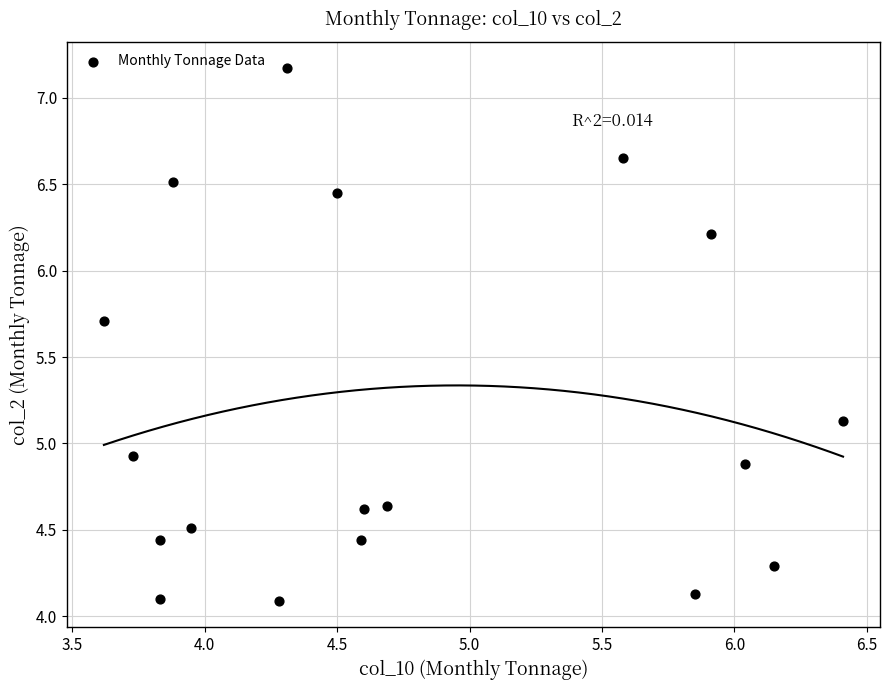

What Y value in the scatter plot is closest to 5?

4.9